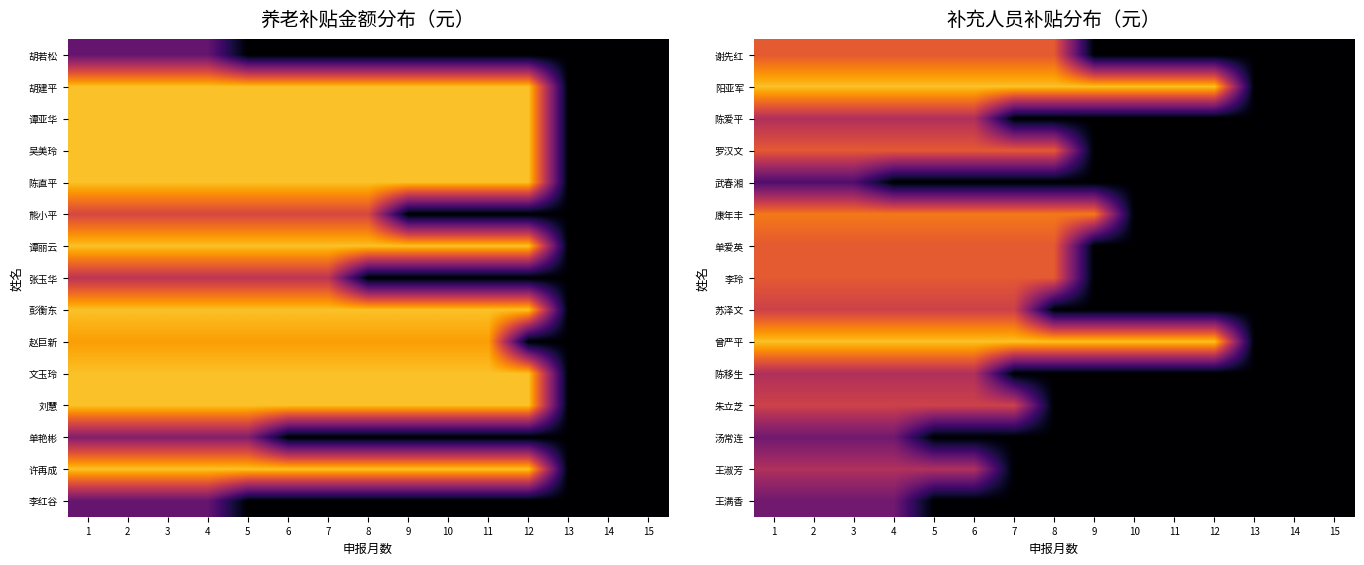

True or false: 汤常连 has a value of 721.9 at 9.

False